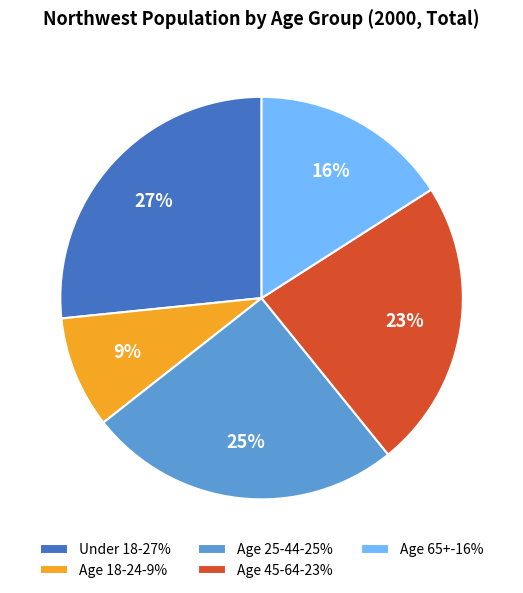

Which category has the smallest portion of the pie?

Age 18-24